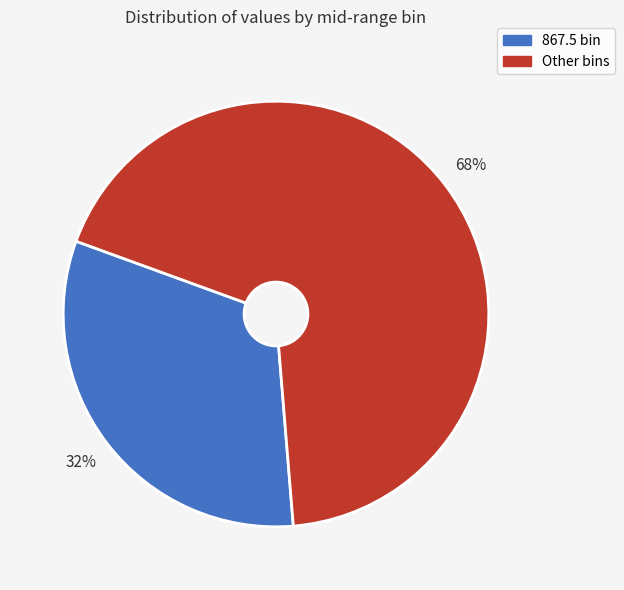

Which has a higher value, Other bins or 867.5 bin?

Other bins